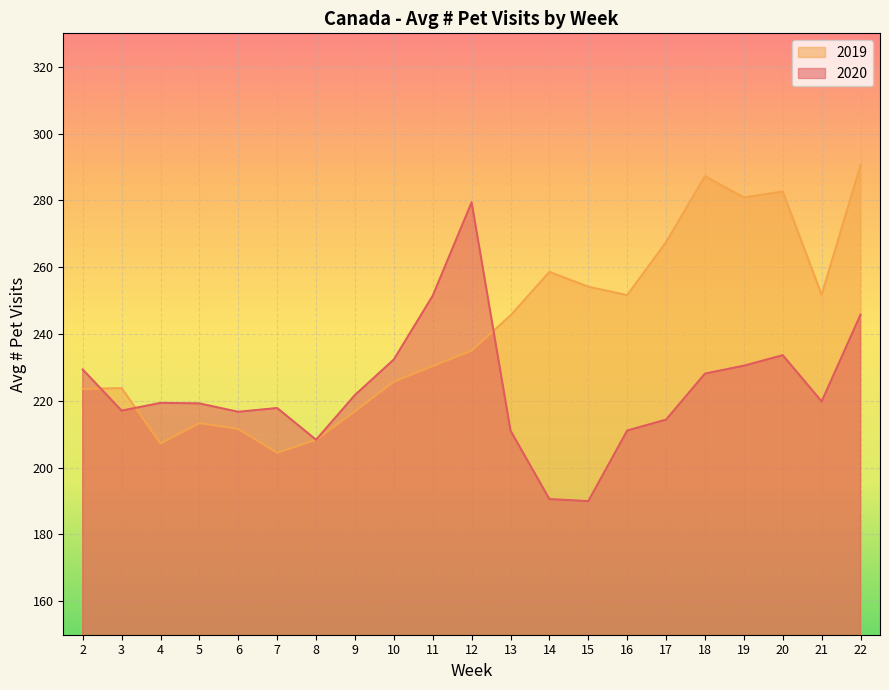

True or false: 2019 and 2020 intersect in this chart.

True